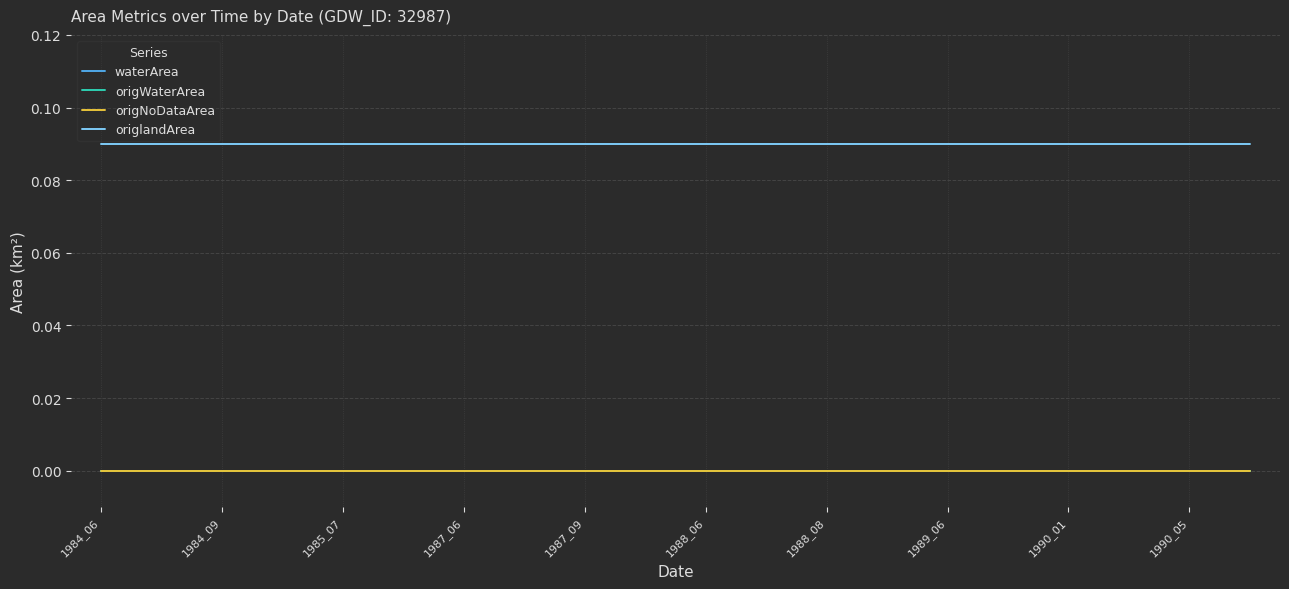

Does the chart display data point markers on the line(s)?

No